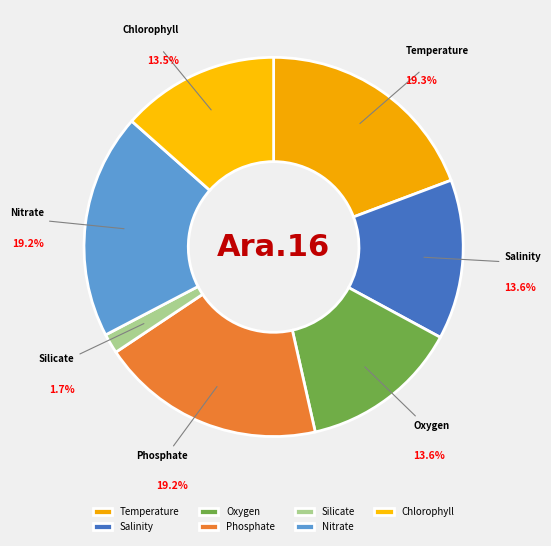

Count the number of slices in the pie.

7